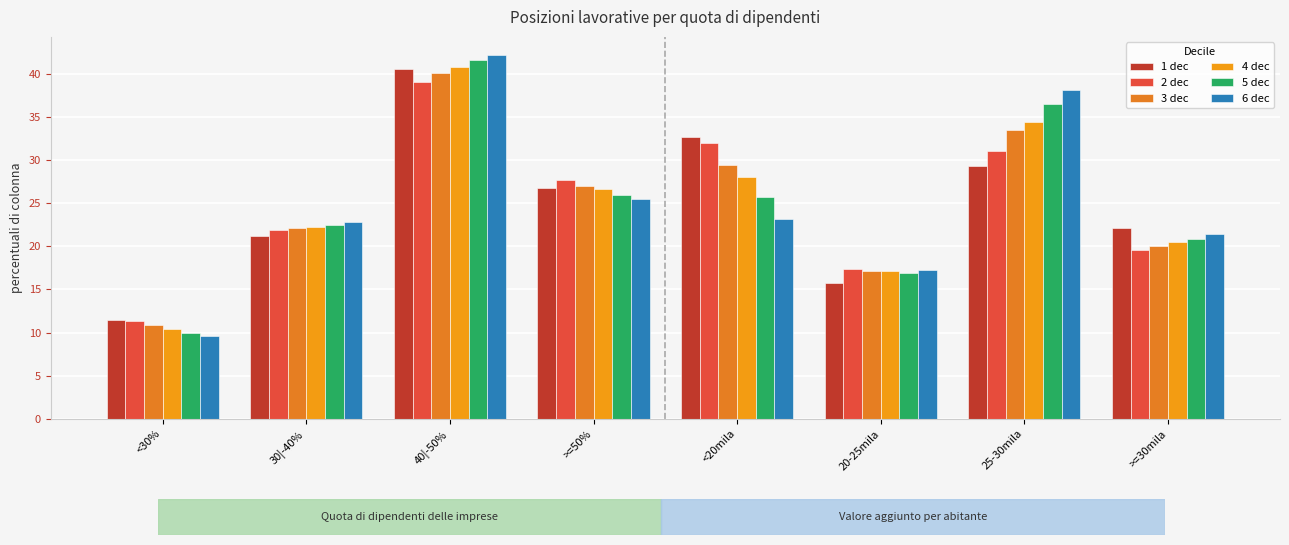

What is the minimum value for 4 dec?

10.4